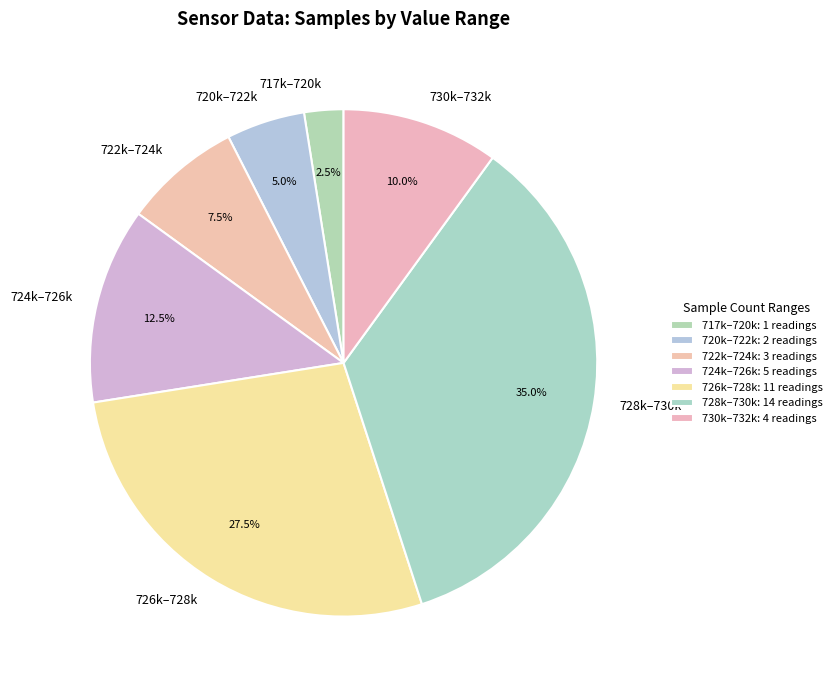

Combined, what portion of the pie is 728k–730k and 724k–726k?

47.5%